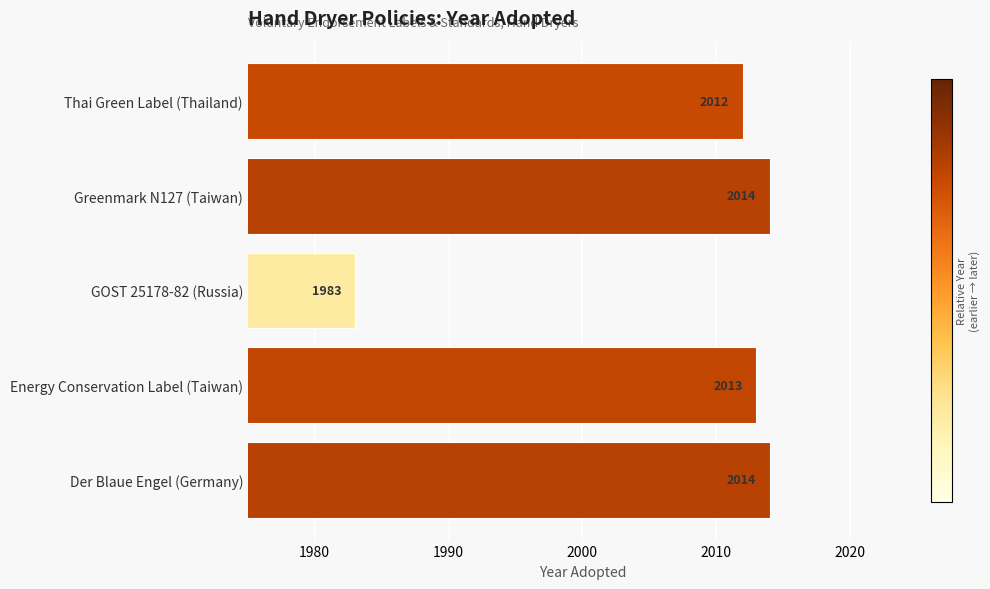

True or false: the data shows 3078 at GOST 25178-82 (Russia).

False